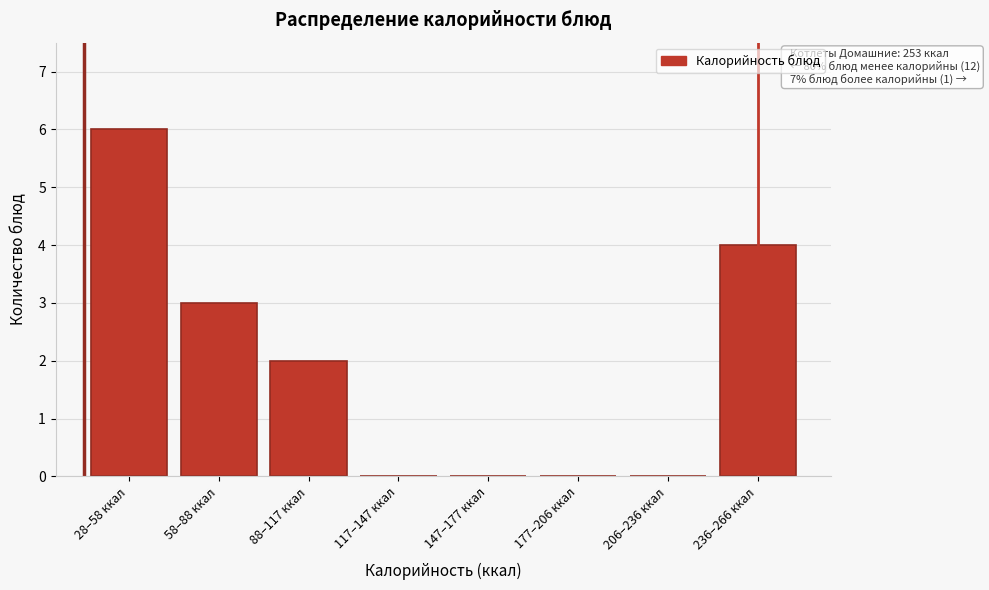

Reading left to right, list all the values displayed in this chart.

28–58 ккал=6	58–88 ккал=3	88–117 ккал=2	117–147 ккал=0	147–177 ккал=0	177–206 ккал=0	206–236 ккал=0	236–266 ккал=4